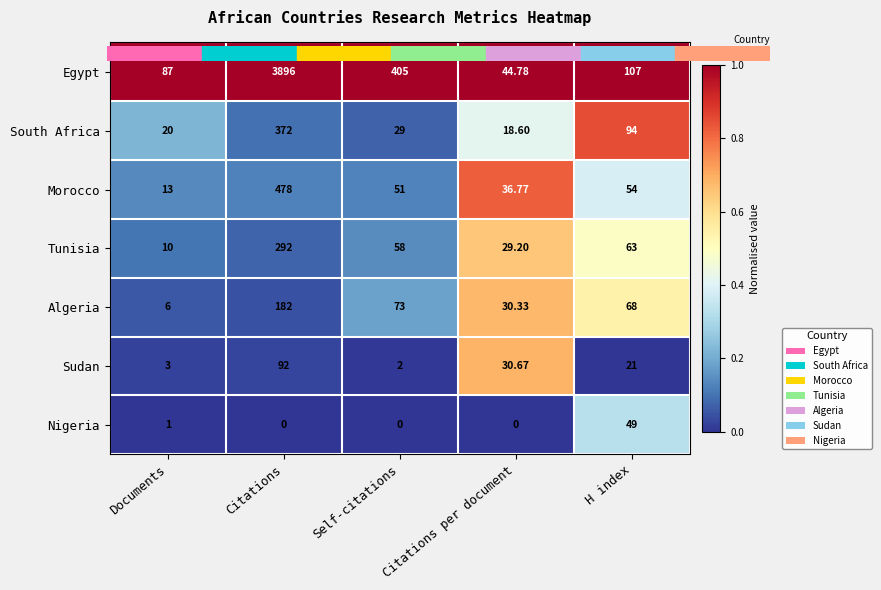

Which series has the largest total across all categories?

Egypt